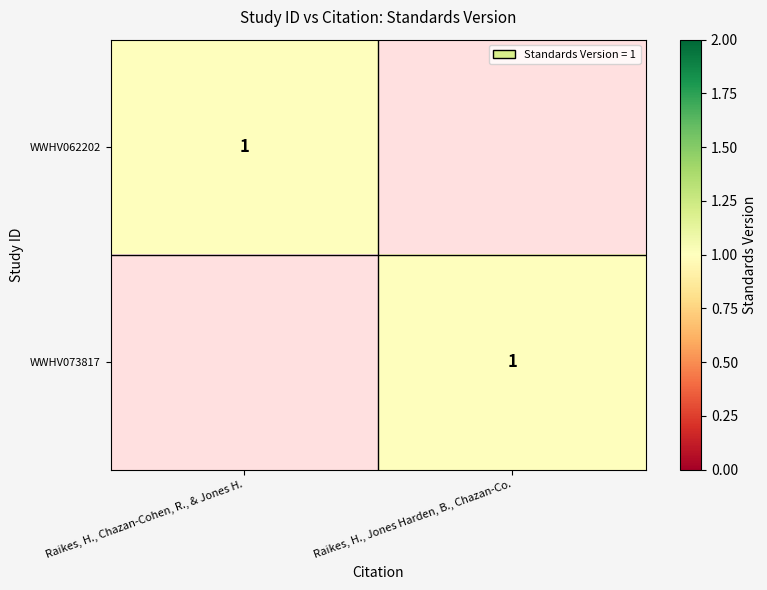

True or false: WWHV062202 has a value of 2 at Raikes, H., Chazan-Cohen, R., & Jones H..

False